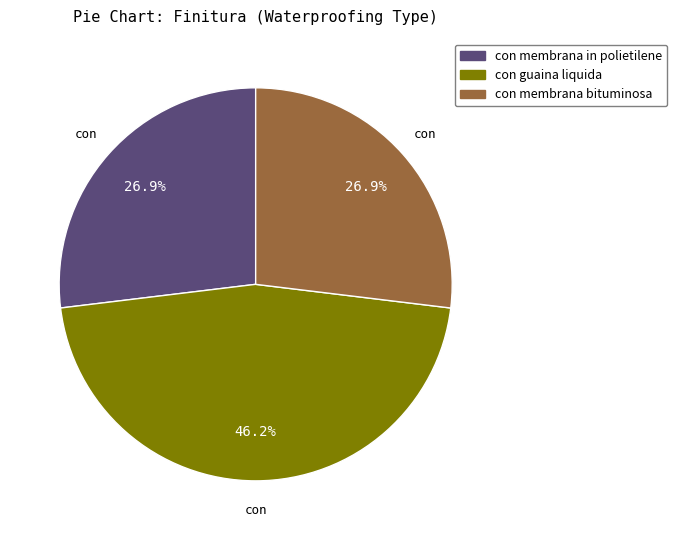

Does con guaina liquida represent more than half of the total?

No